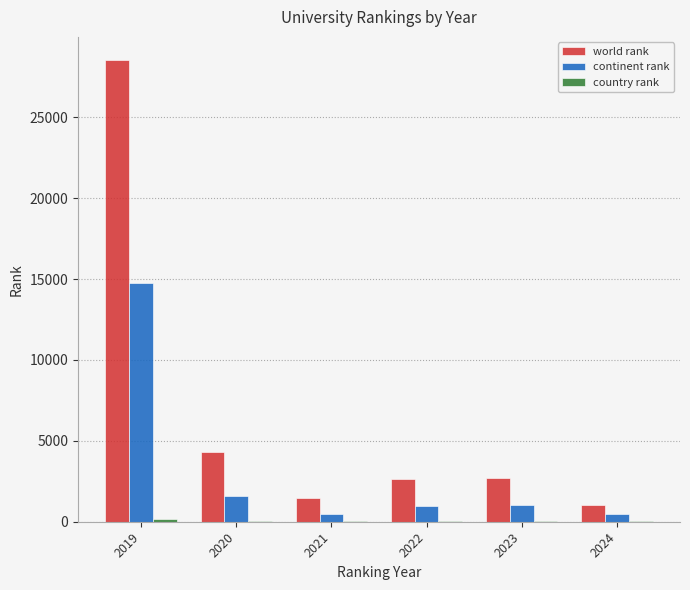

Is it true that continent rank equals 978 at 2022?

True